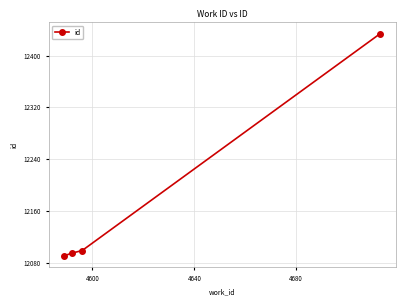

What is the greatest value displayed?

12434